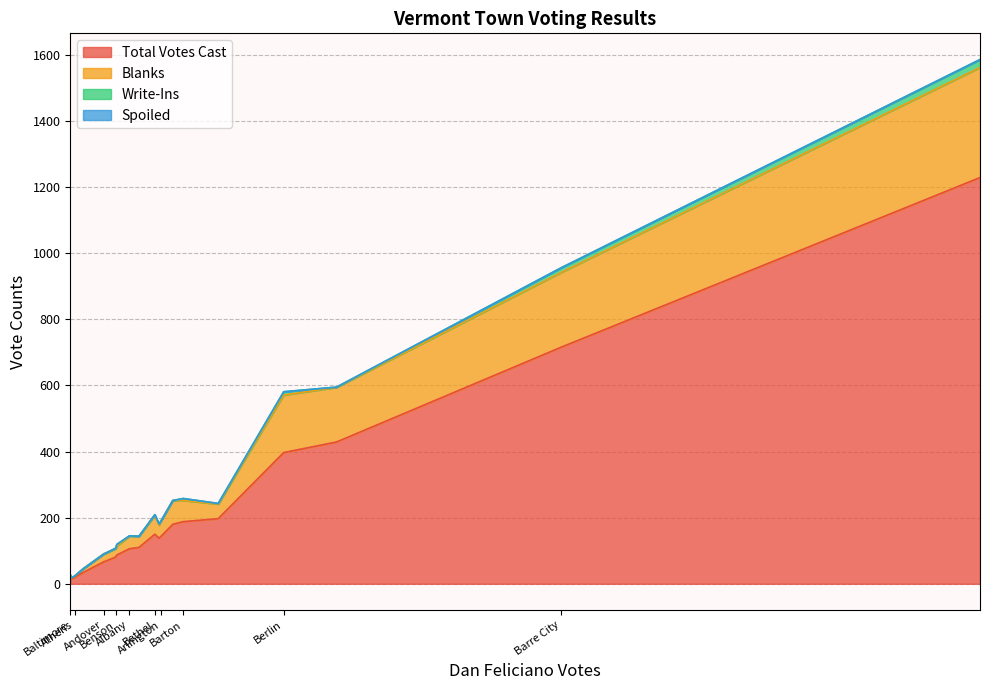

Does the chart display data point markers on the line(s)?

No